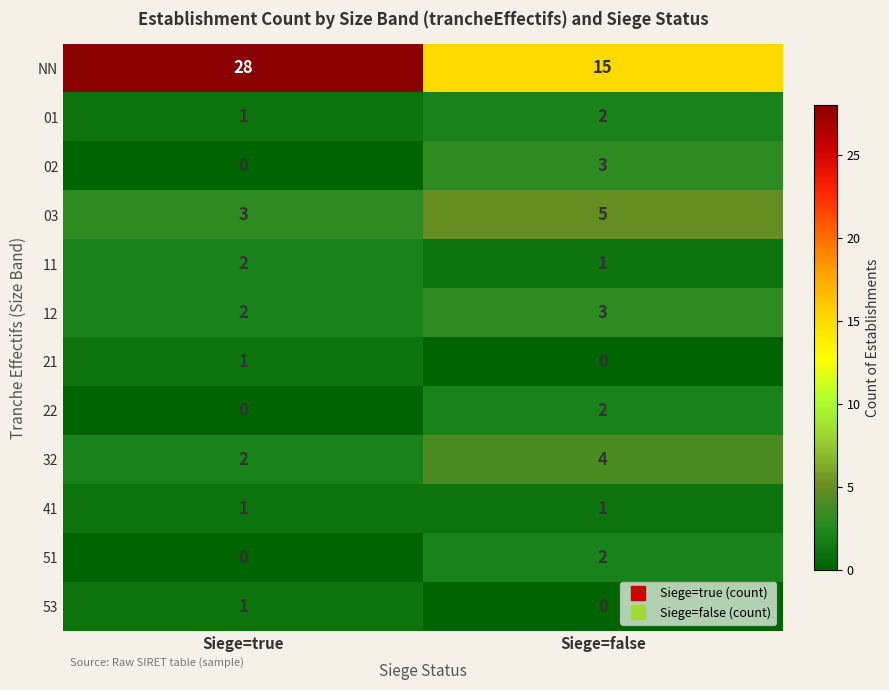

Which series has the widest spread of values?

NN